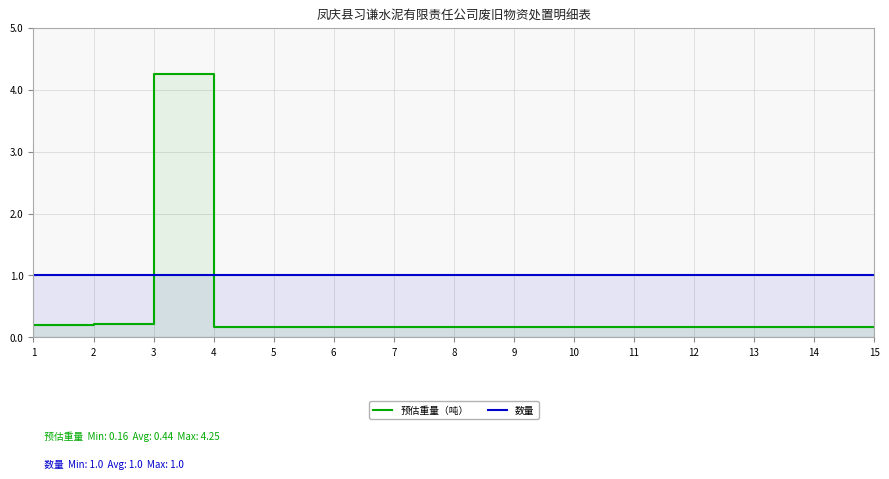

Rank the categories by 预估重量（吨） value from highest to lowest.

3, 2, 1, 4, 5, 6, 7, 8, 9, 10, 11, 12, 13, 14, 15